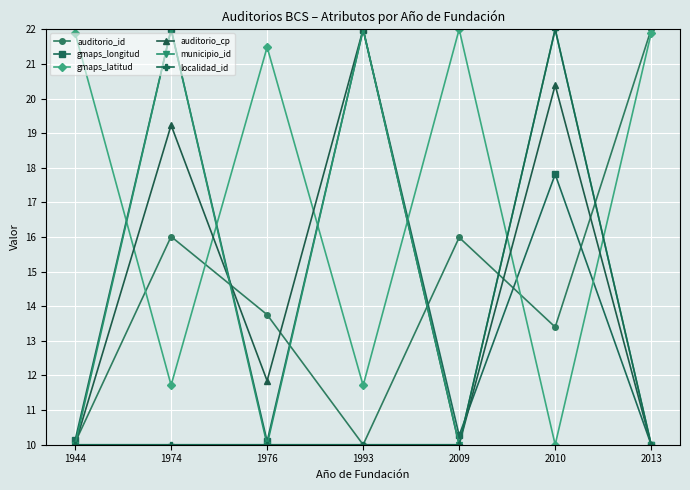

What is the sum of the localidad_id values at 2009 and 1944?

20.0